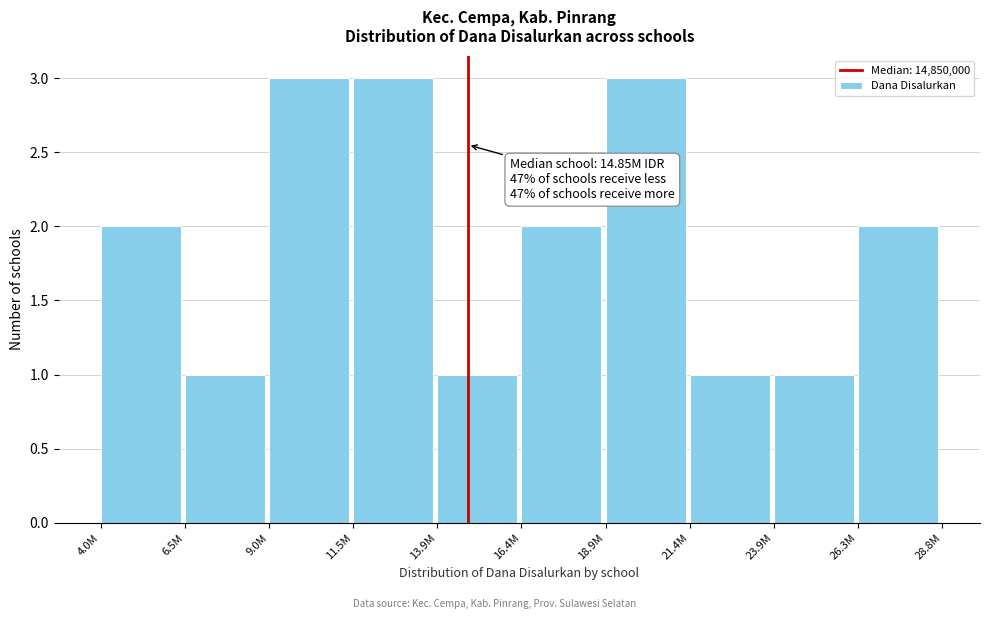

Reading right to left, extract all data points from this chart.

26.3M=2	23.9M=1	21.4M=1	18.9M=3	16.4M=2	13.9M=1	11.5M=3	9.0M=3	6.5M=1	4.0M=2